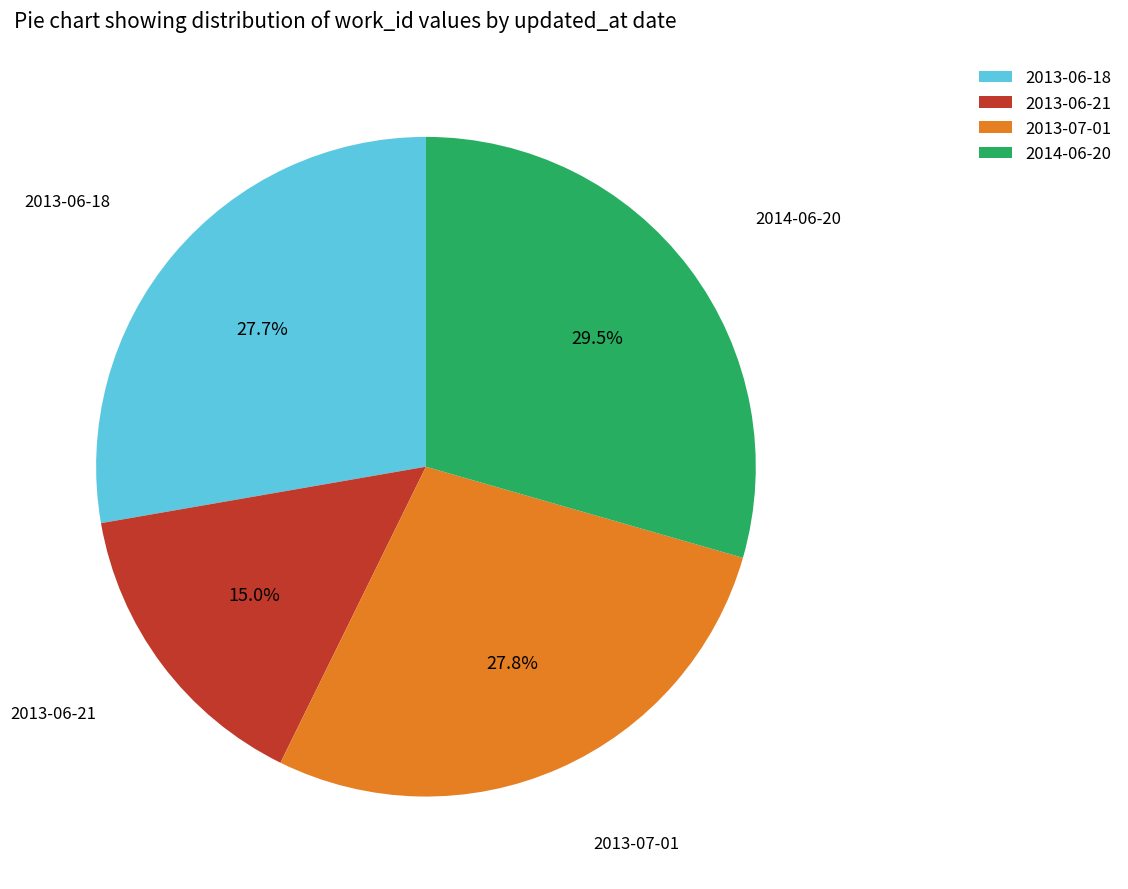

How many segments does this pie chart have?

4